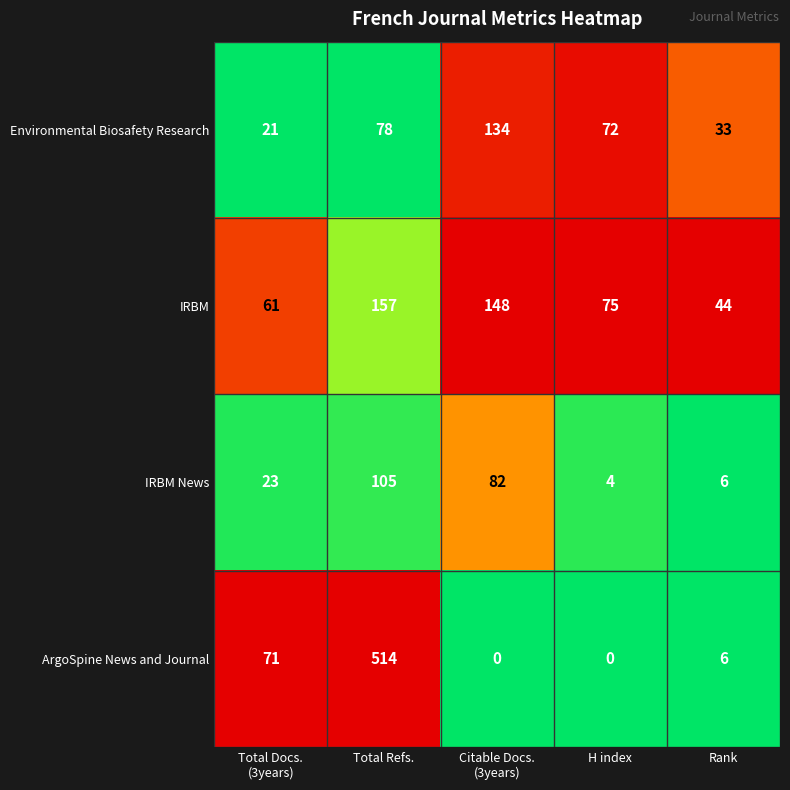

What is the greatest value displayed?

514